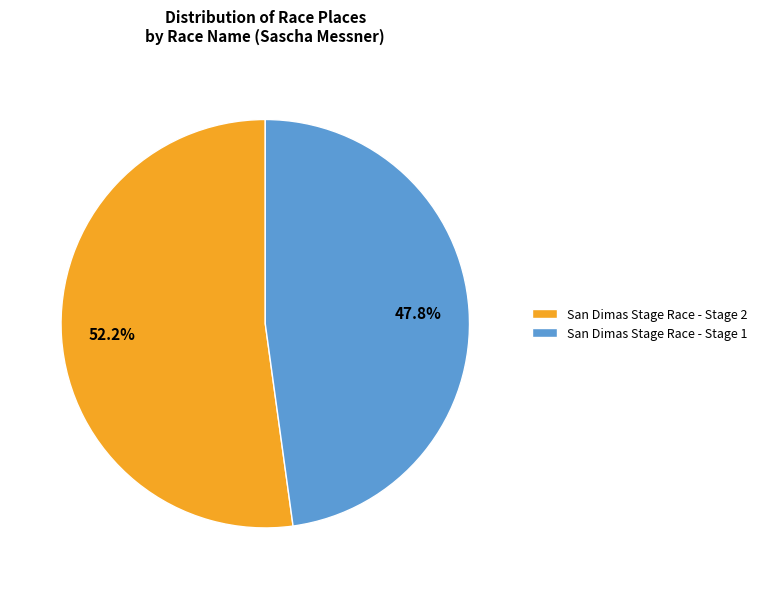

Which category has the smallest portion of the pie?

San Dimas Stage Race - Stage 1